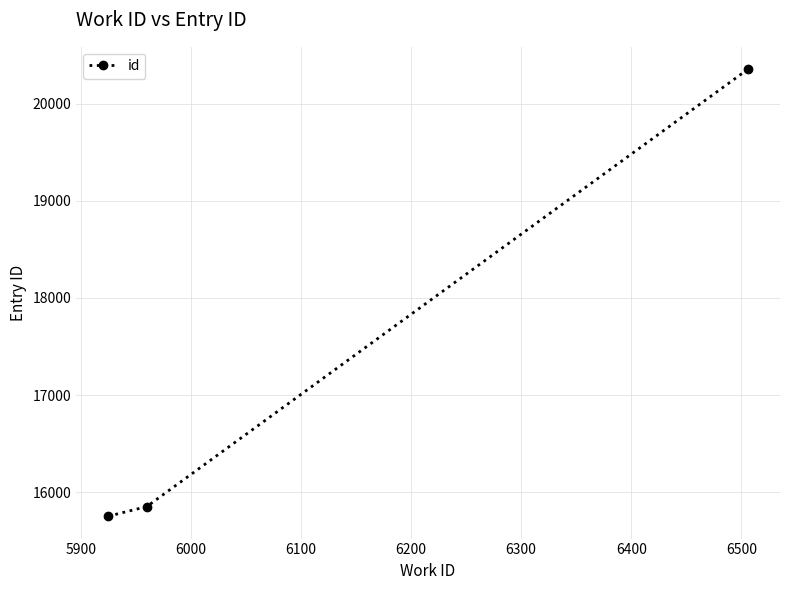

What is the value of the 2nd point from the left?

15853